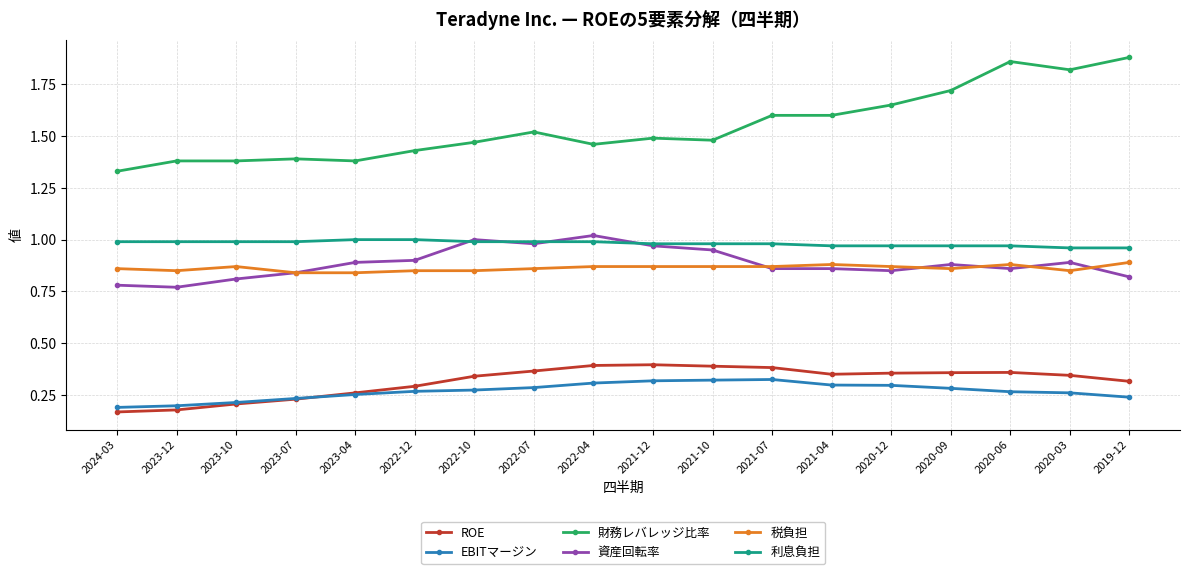

What is the label of the 10th point from the right?

2022-04